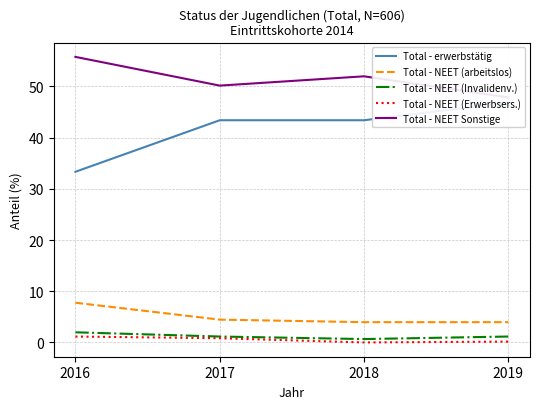

Which series has the largest total across all categories?

Total - NEET Sonstige